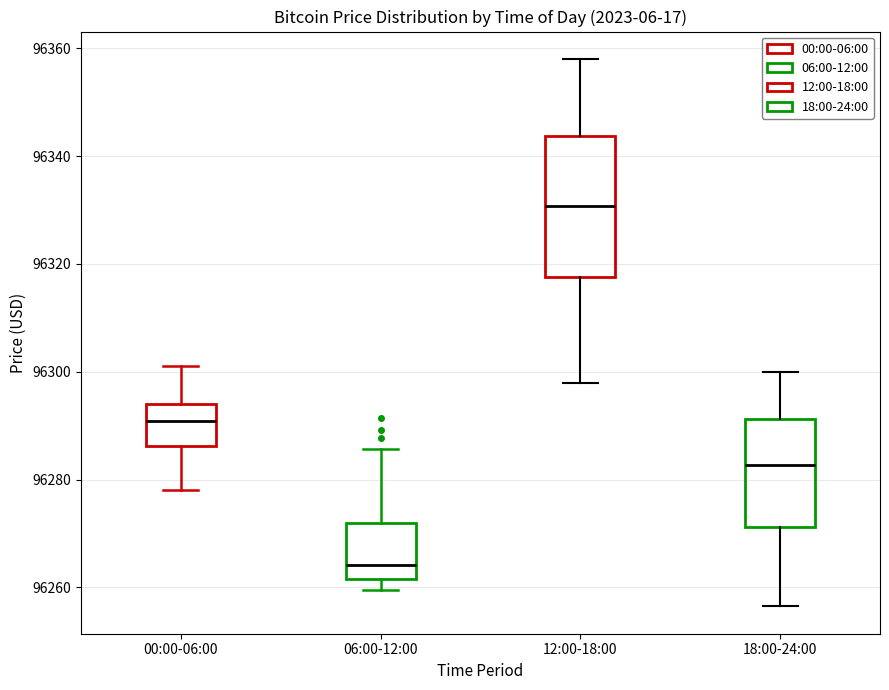

Reading left to right, transcribe this box plot: for each box, give where its median line is, the range the box spans, and where its two whiskers end, as read against the y-axis. The values are not printed on the chart, so give them approximately, as read against the axis.

00:00-06:00: median 96290, box 96286 to 96294, whiskers 96278 to 96302
06:00-12:00: median 96264, box 96262 to 96272, whiskers 96260 to 96286
12:00-18:00: median 96330, box 96318 to 96344, whiskers 96298 to 96358
18:00-24:00: median 96282, box 96272 to 96292, whiskers 96256 to 96300